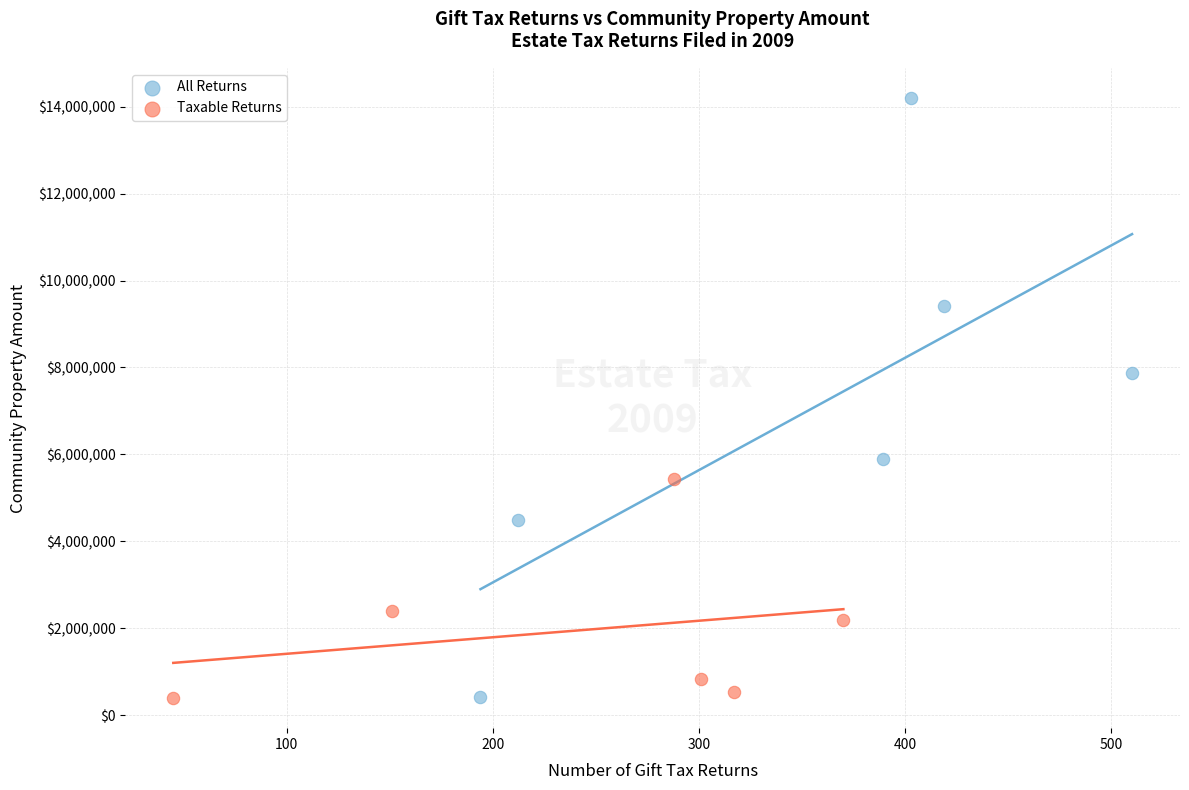

Which series has the widest spread of Y values?

All Returns